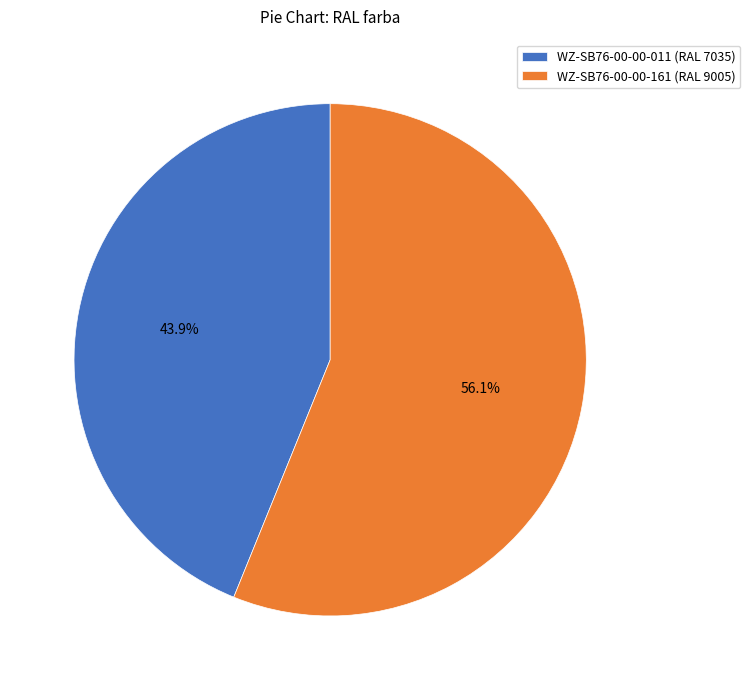

To the nearest percent, what percentage of the pie is WZ-SB76-00-00-161?

56%